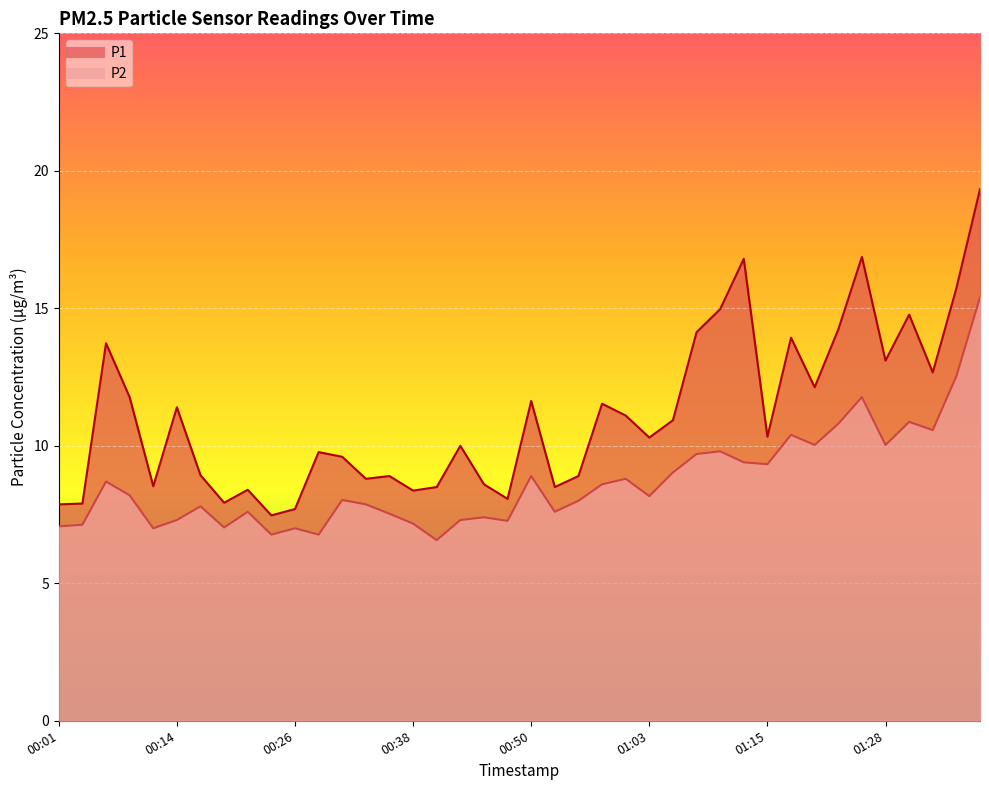

What position from the right is 00:14?

35